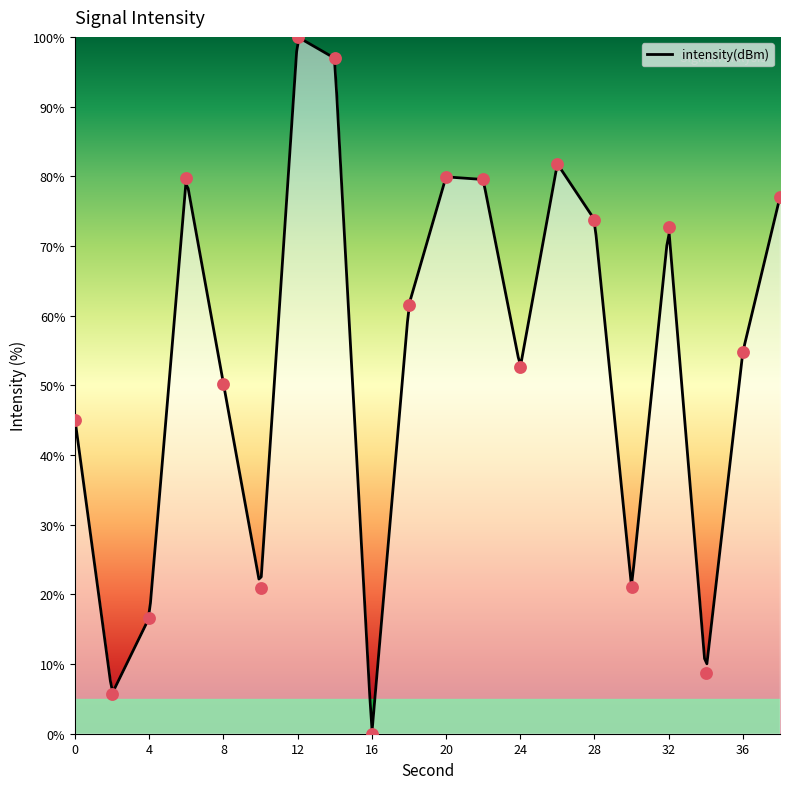

Which has a higher value, 6 or 38?

6